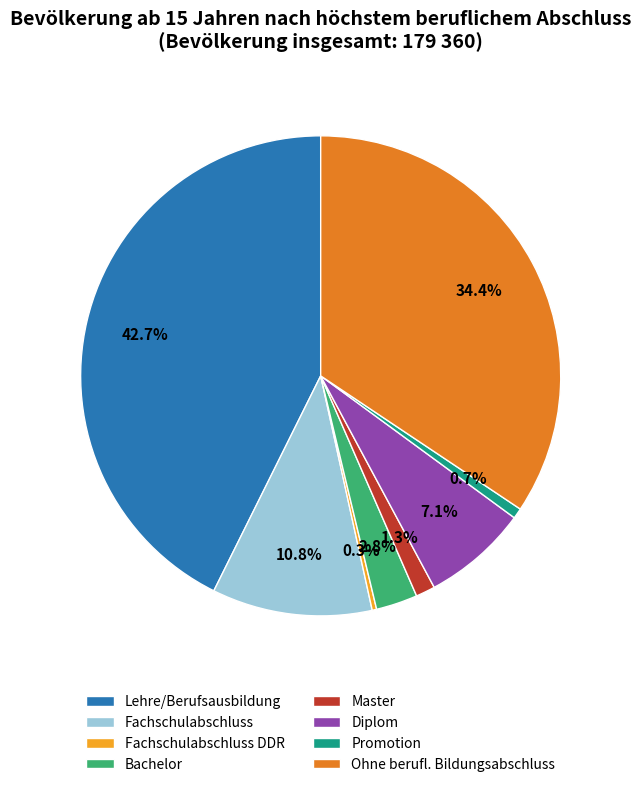

What percentage is NOT represented by Lehre/Berufsausbildung?

57.3%